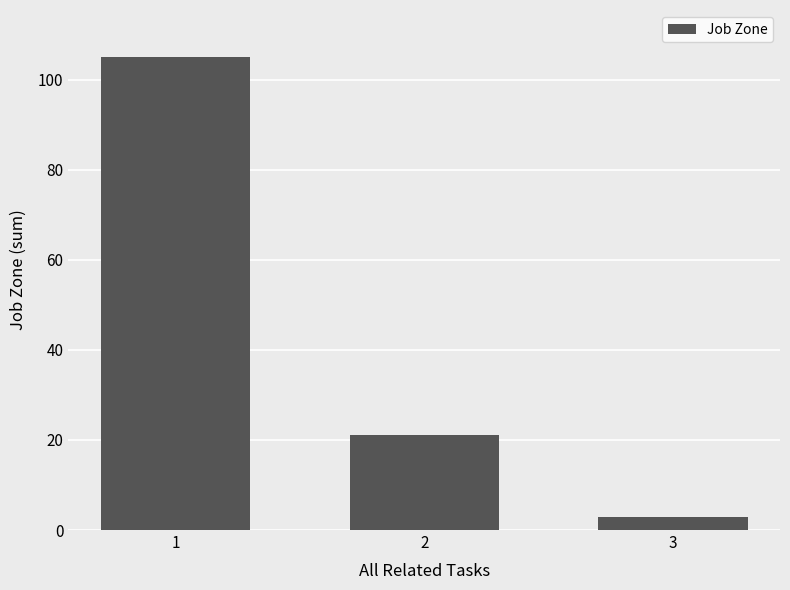

What is the smallest value displayed?

3